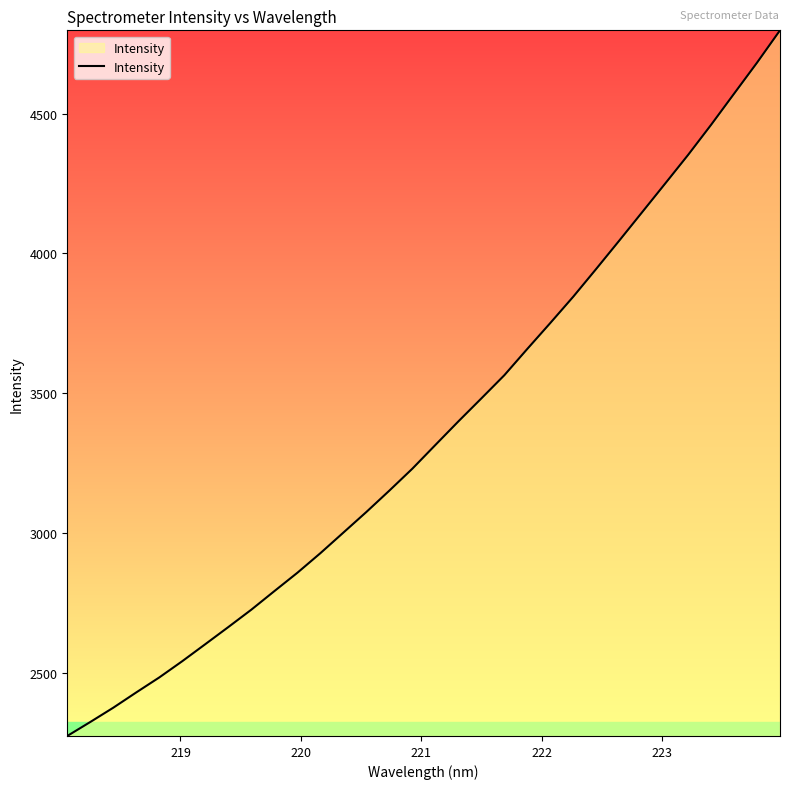

What is the minimum value shown in the chart?

2274.8